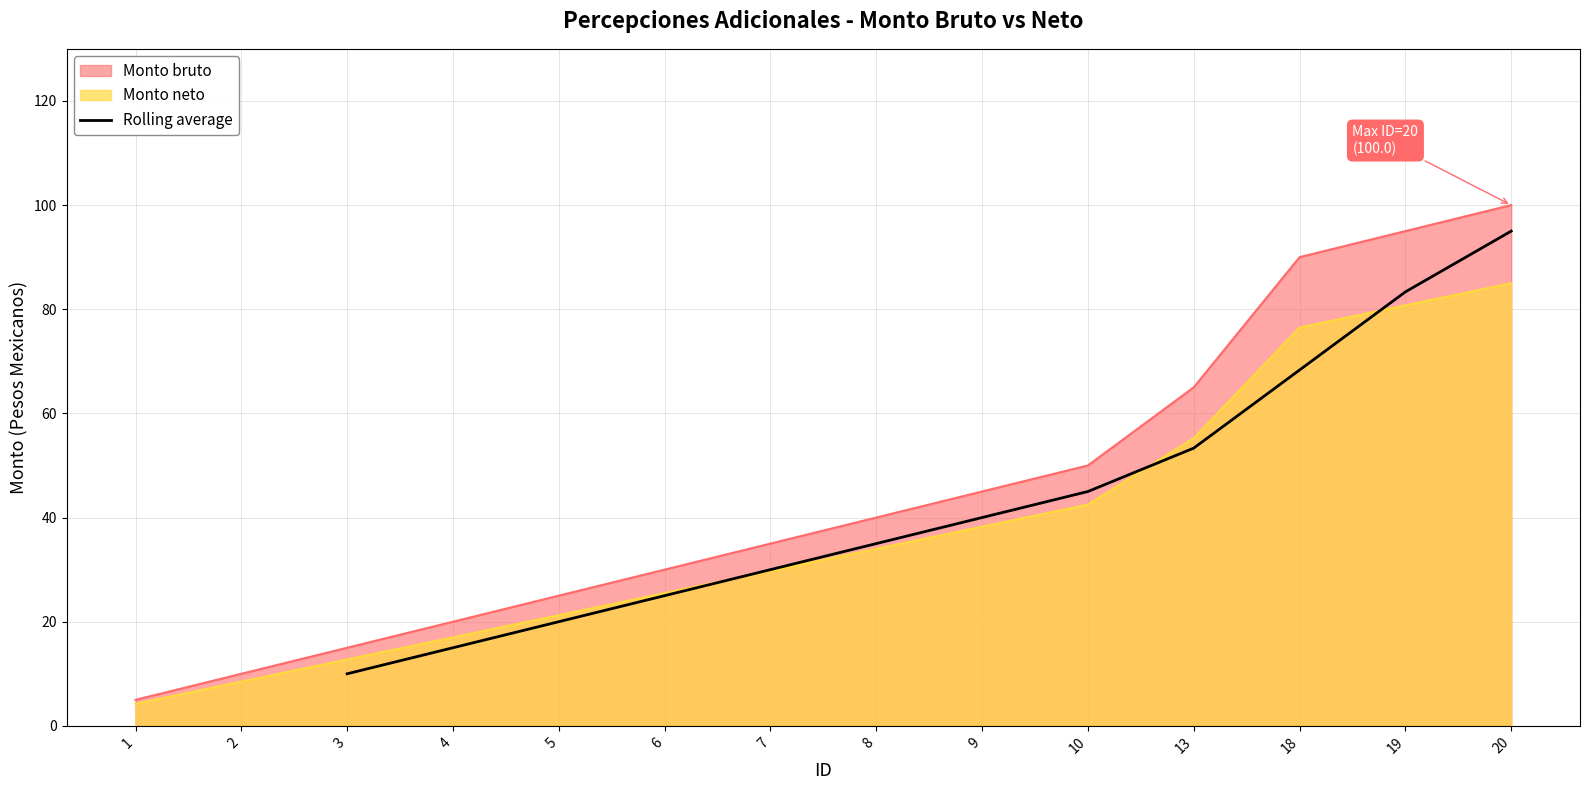

What is the minimum value for Rolling average?

10.0